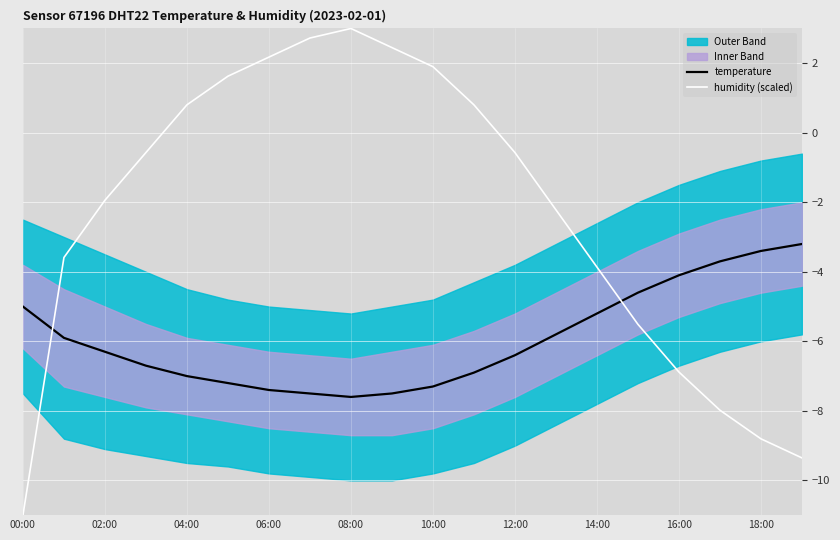

At which label does temperature first exceed -6?

00:00